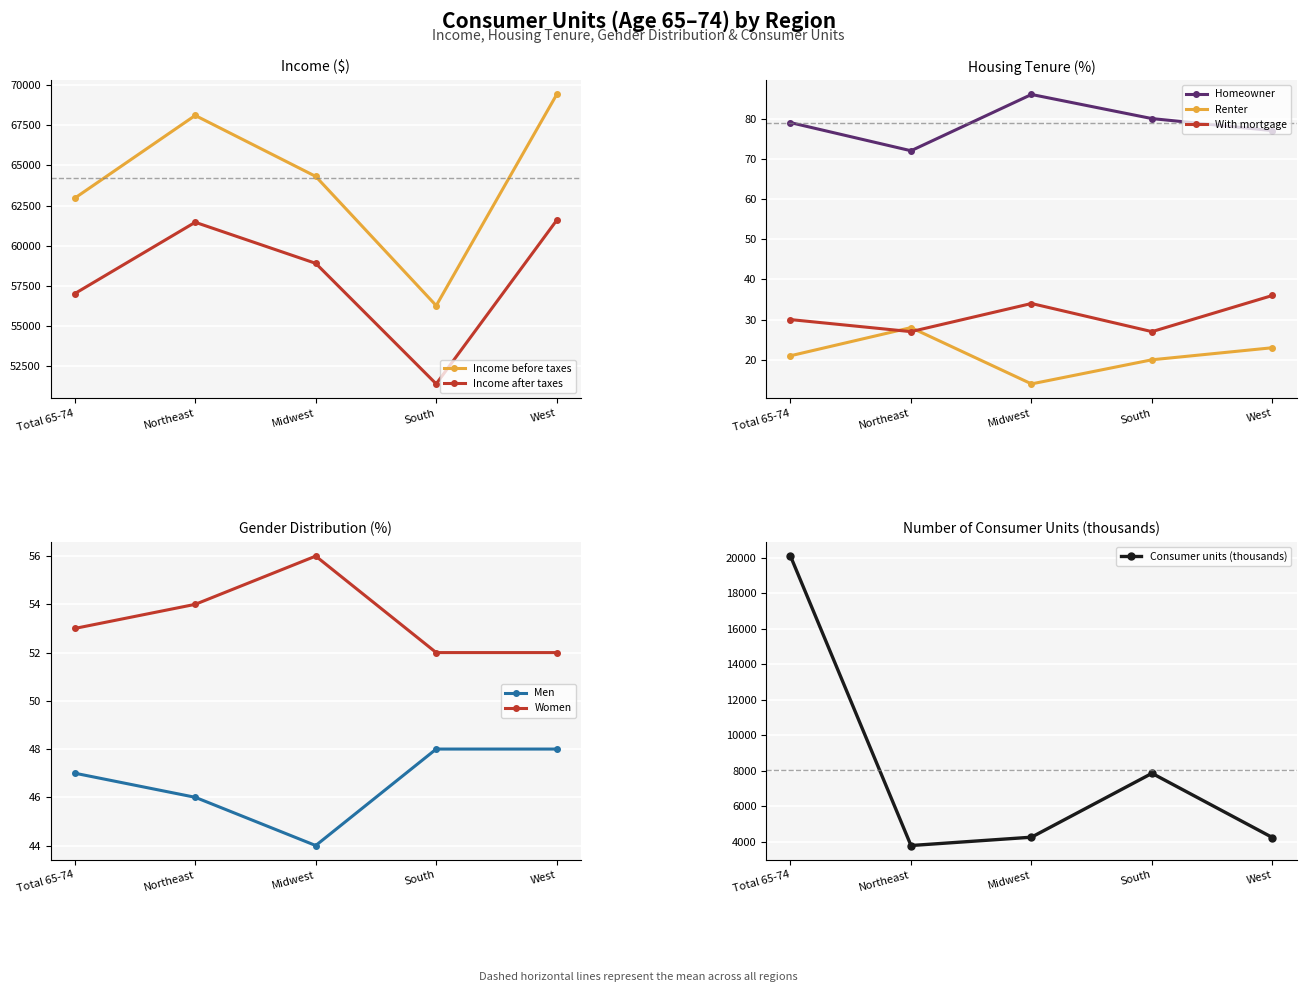

At which label is Income after taxes closest to 56496?

Total 65-74